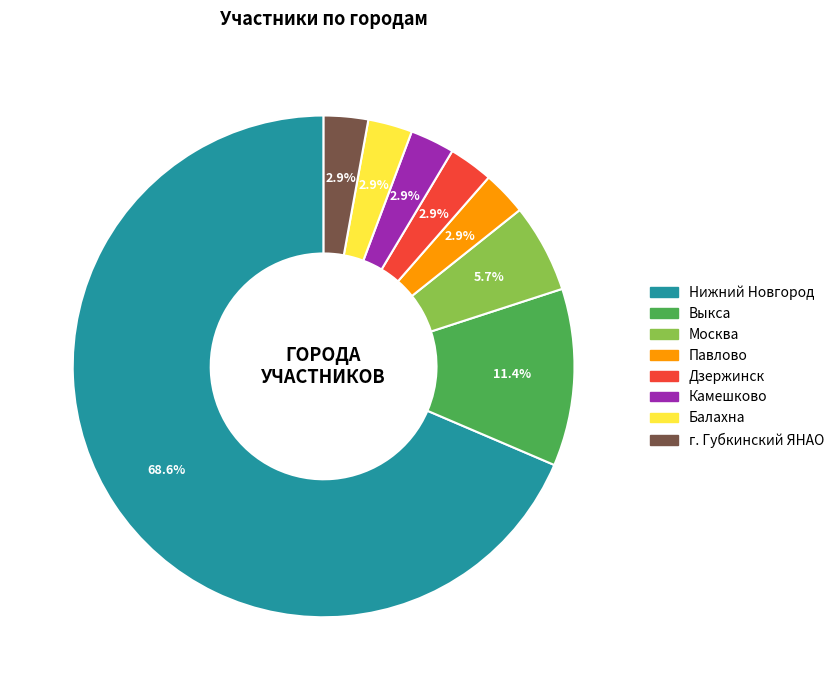

What is the largest slice in the pie chart?

Нижний Новгород